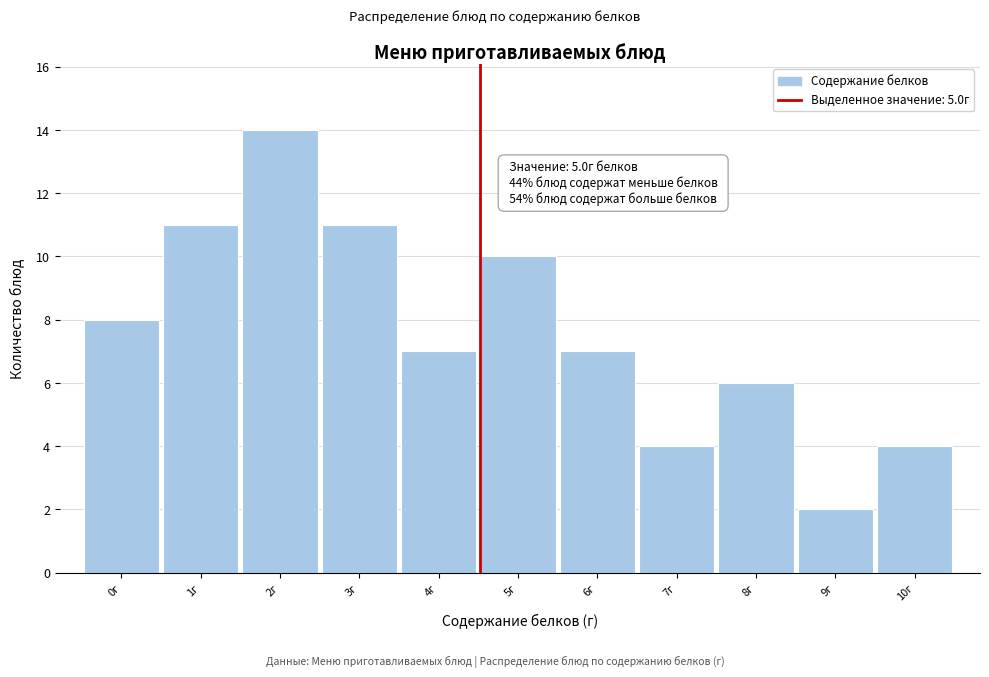

Reading right to left, list all the values displayed in this chart.

10г=4	9г=2	8г=6	7г=4	6г=7	5г=10	4г=7	3г=11	2г=14	1г=11	0г=8